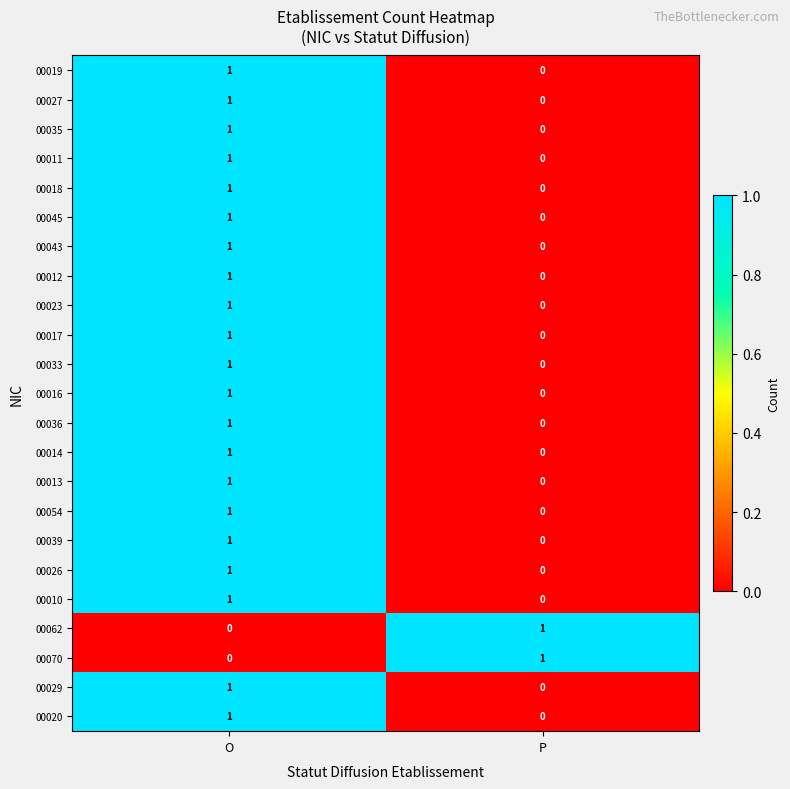

How many distinct data groups are displayed?

23